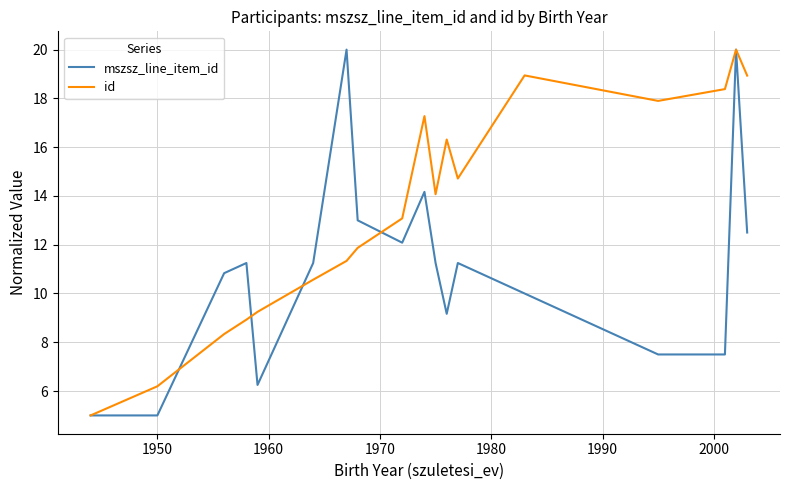

How many values in the id series are below 14?

9